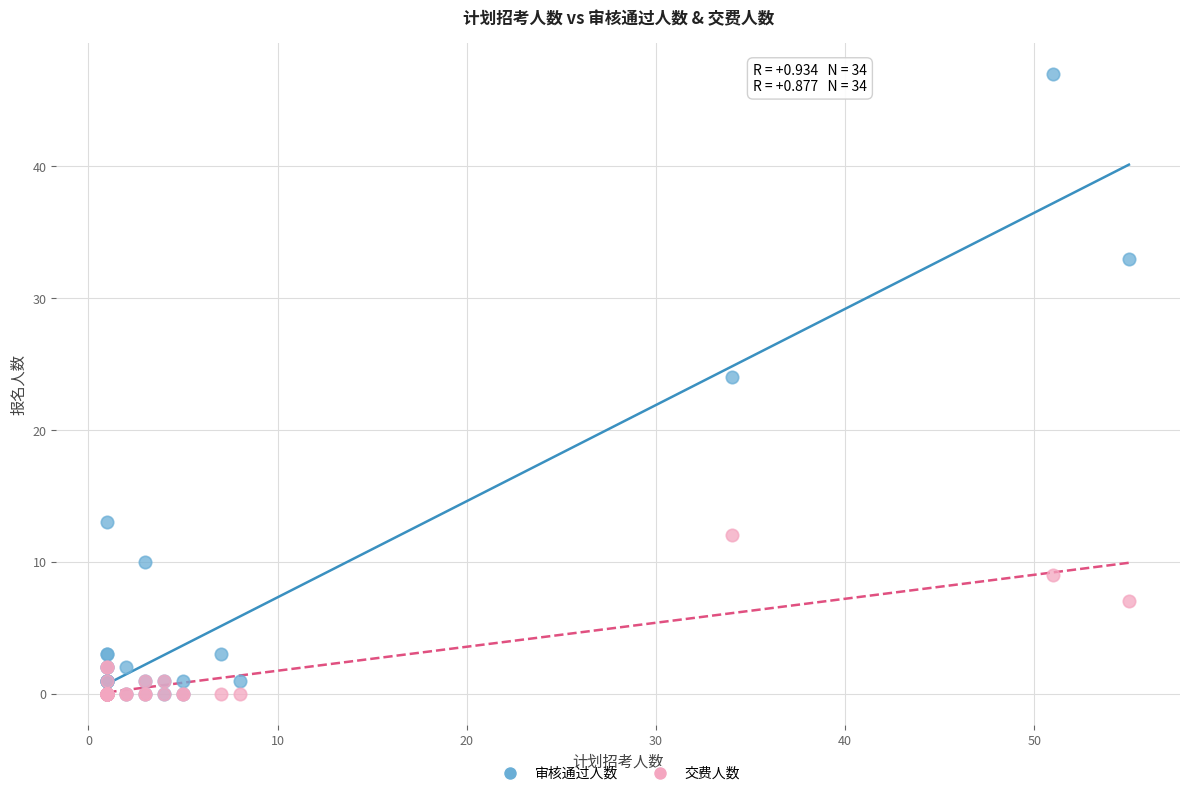

In the 交费人数 series, what Y value is closest to 6?

7